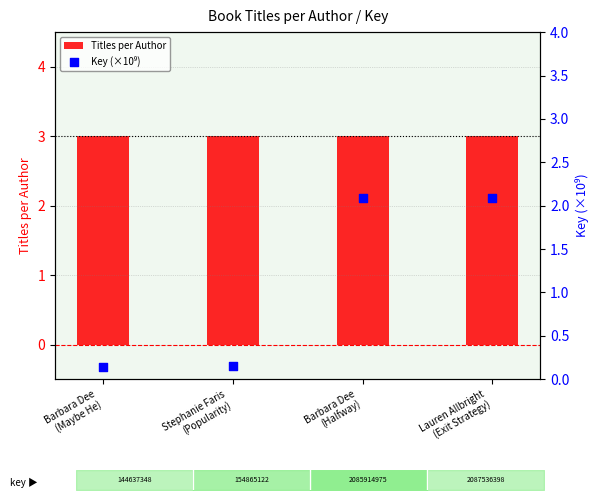

At which category is the sum across all series the highest?

Lauren Allbright
(Exit Strategy)